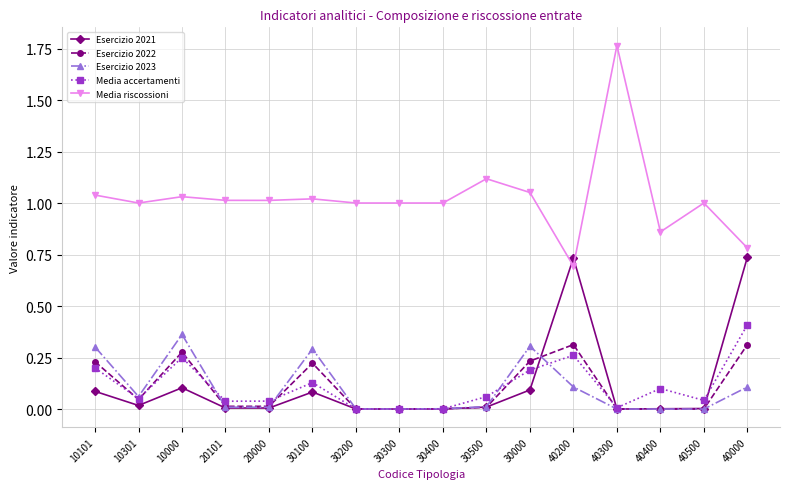

Which series has the largest total across all categories?

Media riscossioni